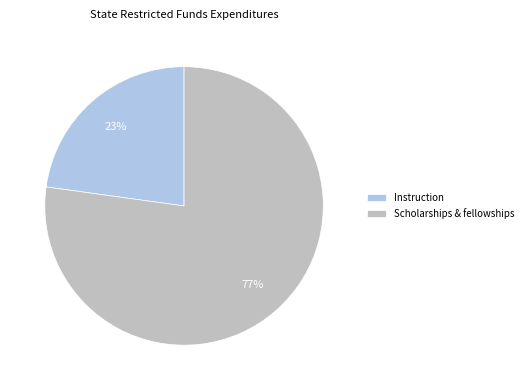

To the nearest percent, what percentage of the pie is Instruction?

23%